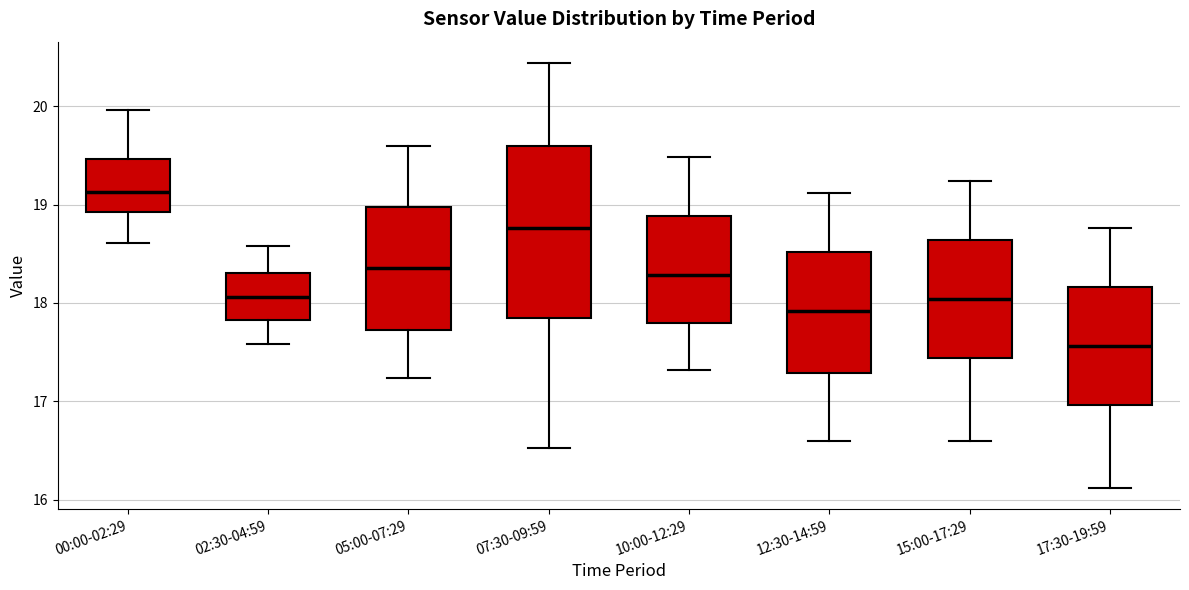

Reading left to right, read every box against the y-axis: the position of its median line, the range the box covers, and the ends of its whiskers. The values are not printed on the chart, so give them approximately, as read against the axis.

00:00-02:29: median 19.1, box 18.9 to 19.5, whiskers 18.6 to 20.0
02:30-04:59: median 18.1, box 17.8 to 18.3, whiskers 17.6 to 18.6
05:00-07:29: median 18.4, box 17.7 to 19.0, whiskers 17.2 to 19.6
07:30-09:59: median 18.8, box 17.9 to 19.6, whiskers 16.5 to 20.4
10:00-12:29: median 18.3, box 17.8 to 18.9, whiskers 17.3 to 19.5
12:30-14:59: median 17.9, box 17.3 to 18.5, whiskers 16.6 to 19.1
15:00-17:29: median 18.0, box 17.4 to 18.6, whiskers 16.6 to 19.2
17:30-19:59: median 17.6, box 17.0 to 18.2, whiskers 16.1 to 18.8